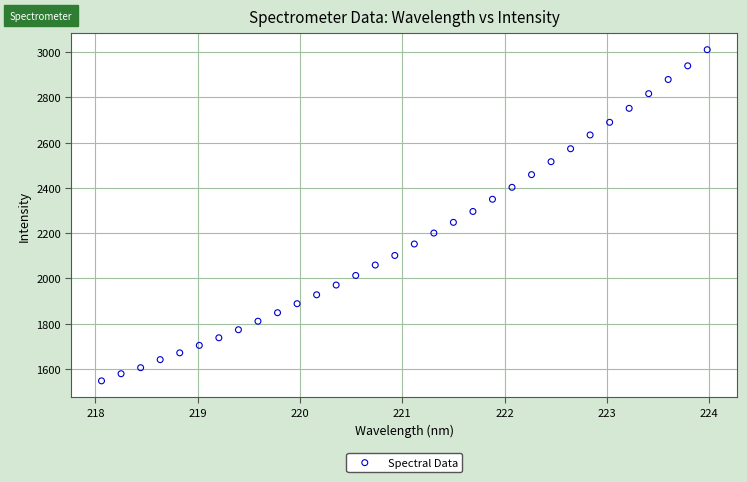

What is the range of X values (max minus min)?

5.9